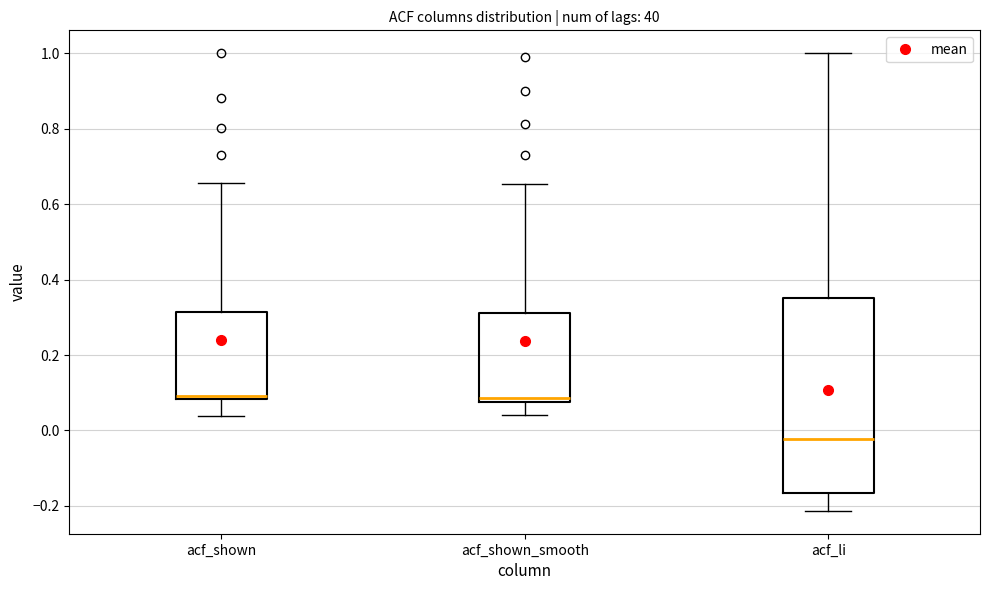

Which box's median line is the lowest?

acf_li